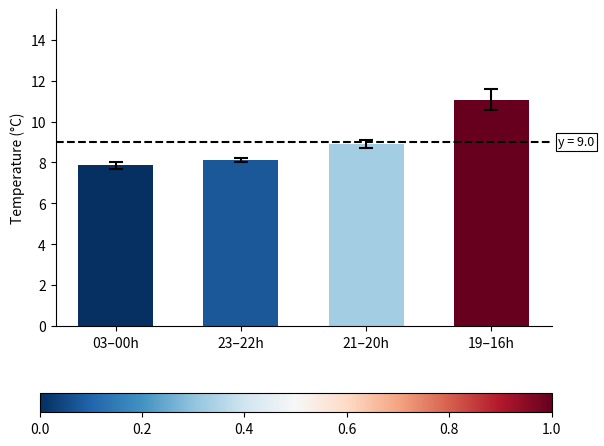

What is the difference between the second highest and second lowest values?

0.8